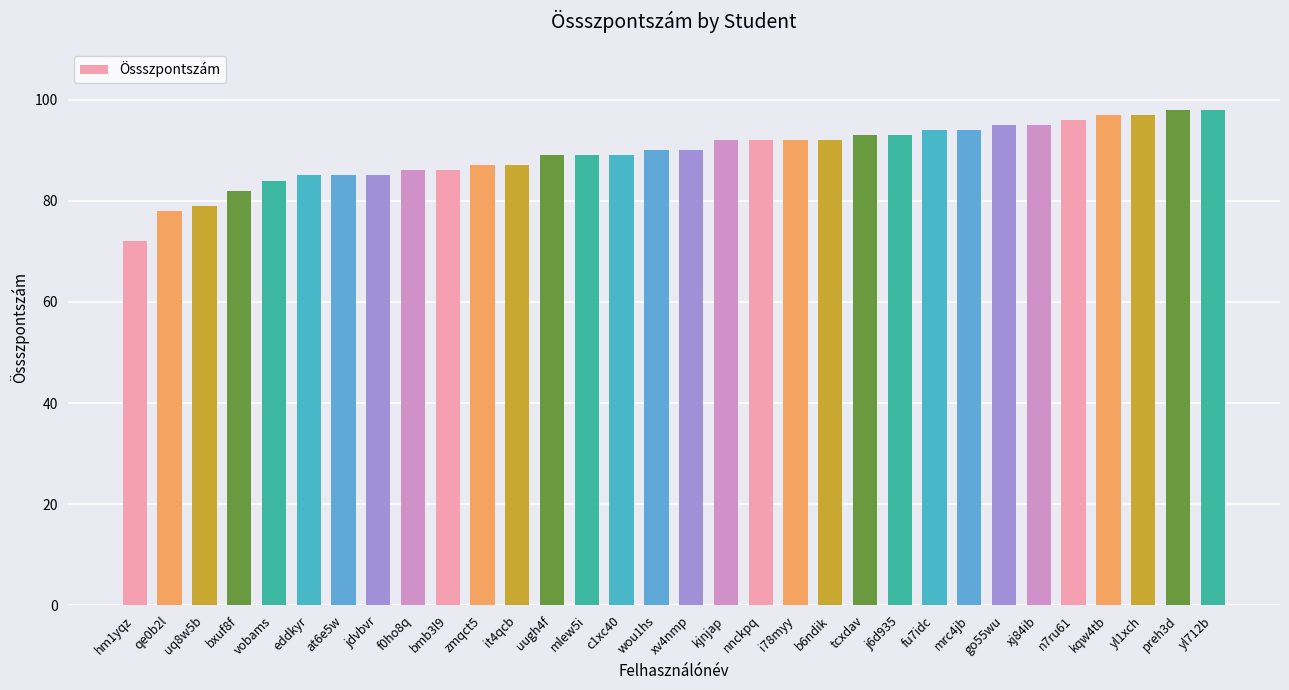

What is the sum of all values?

2861